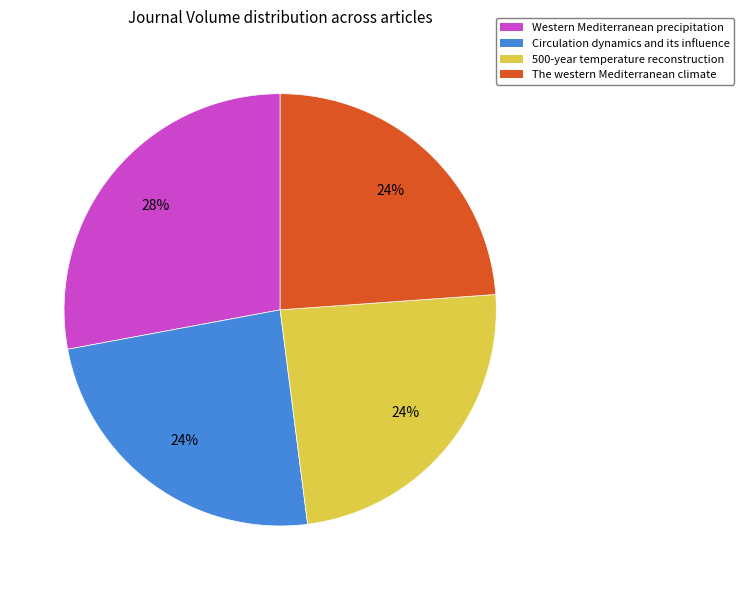

Is there a majority slice in this chart?

No